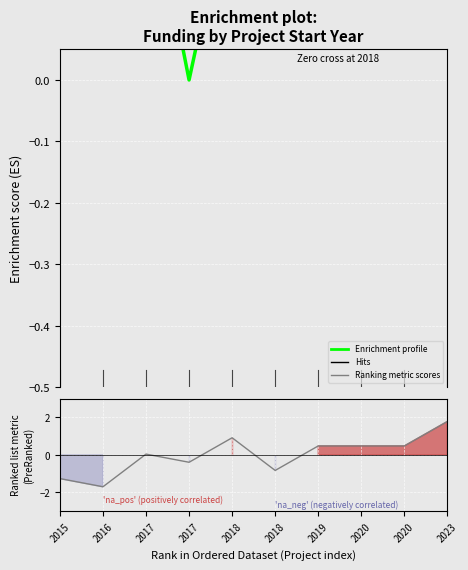

Which has a higher value, 2020 or 2016?

2016